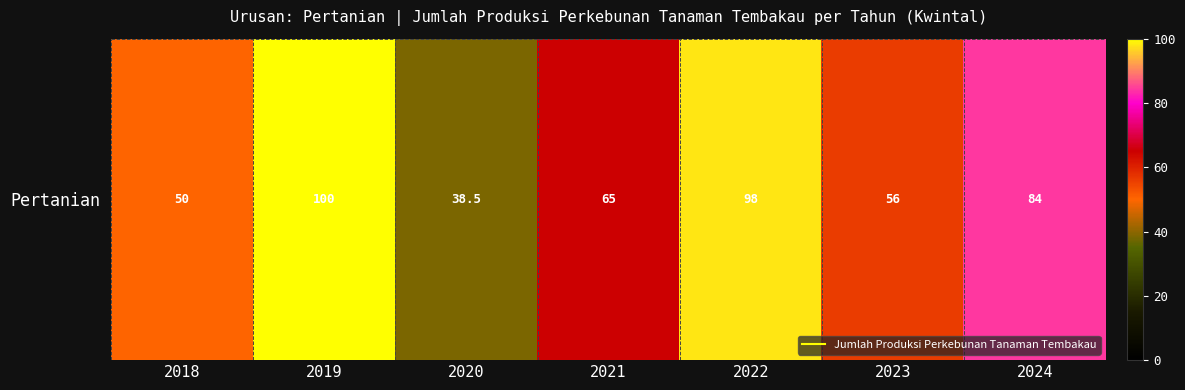

What is the change in value from 2018 to 2023?

+6.0